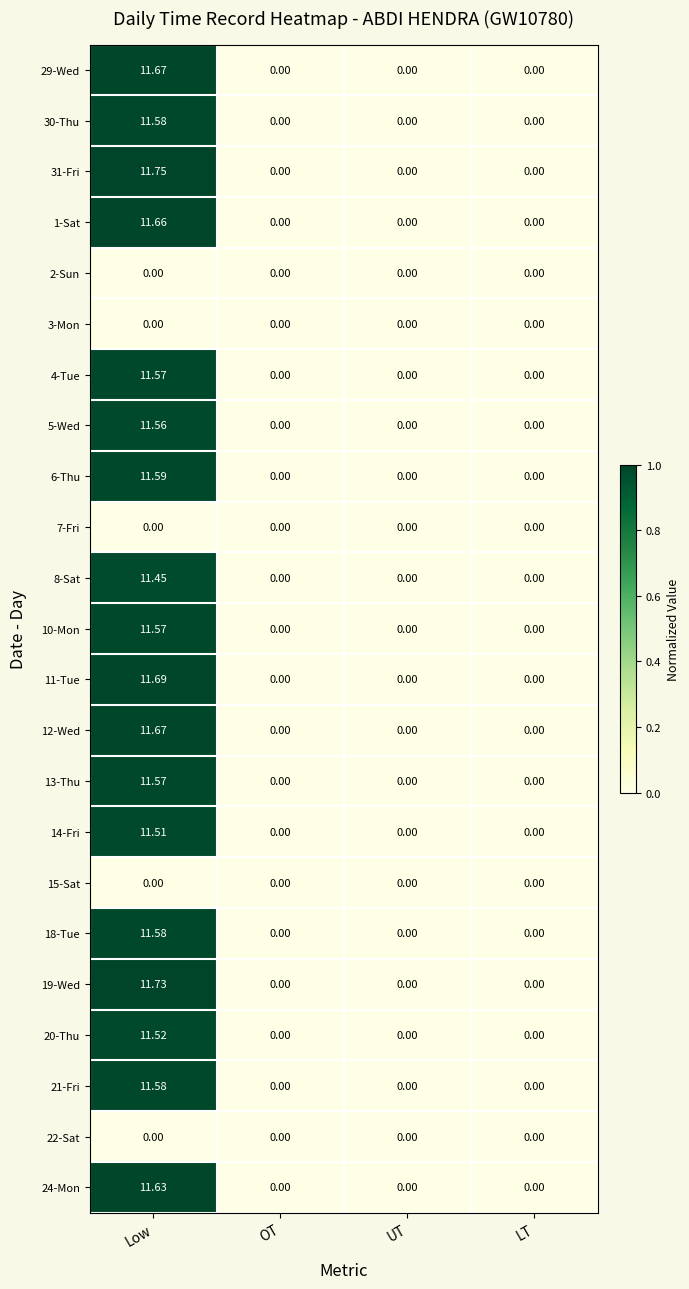

What is the maximum value shown in the chart?

11.8